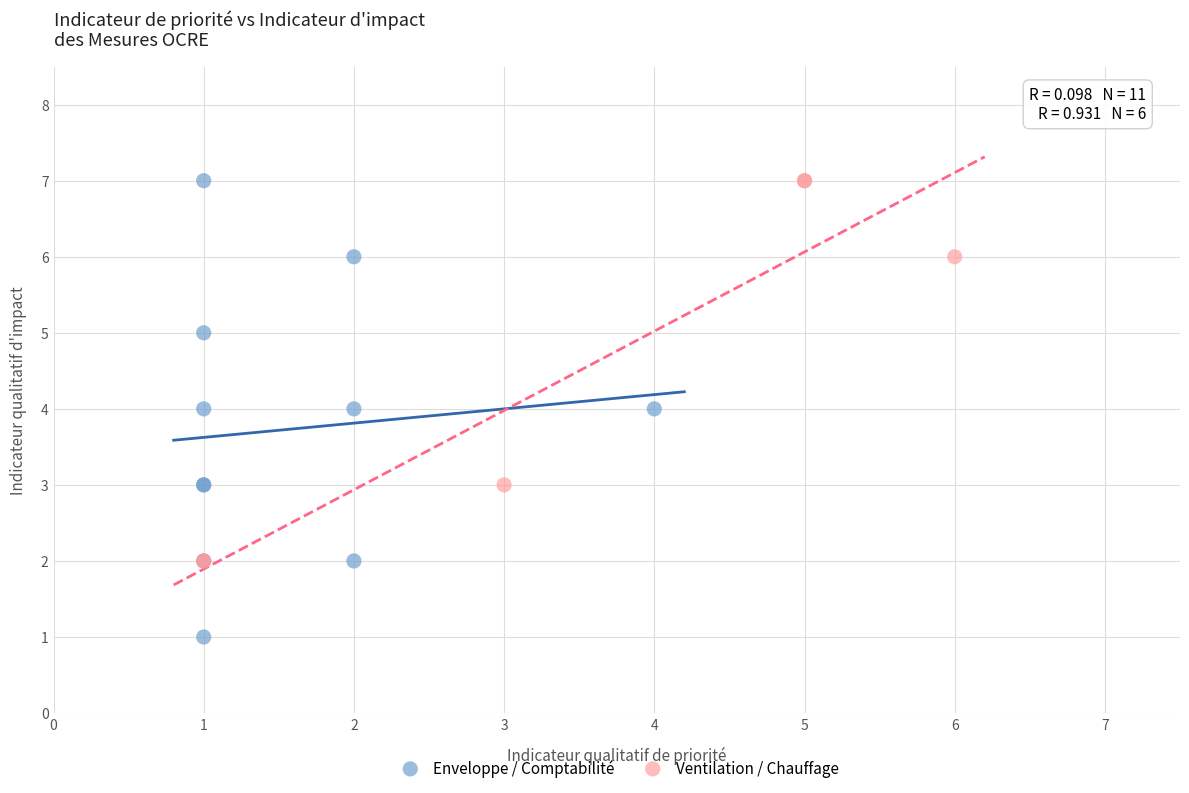

Which series has the largest Y range (max minus min)?

Enveloppe / Comptabilité